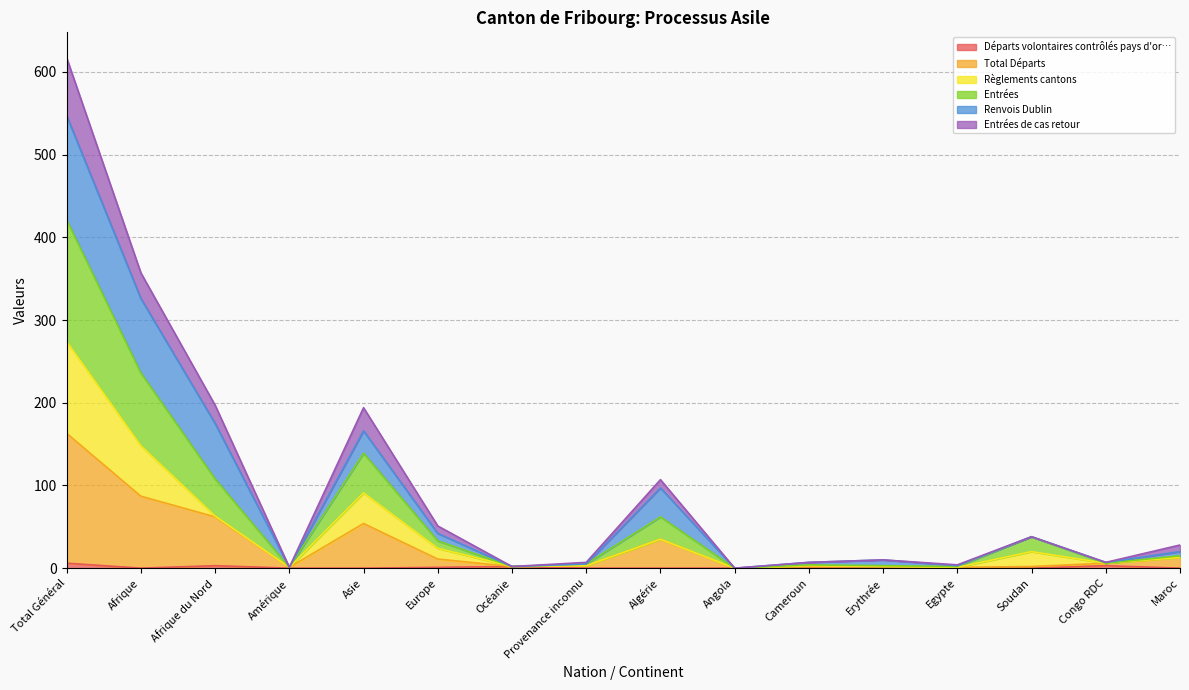

How many values in Départs volontaires contrôlés pays d'or… are above zero?

5